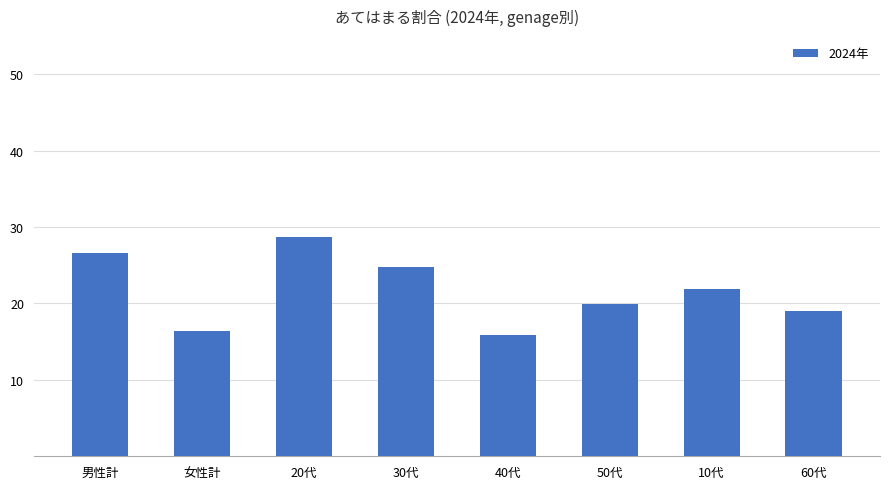

Are the bars grouped side by side (vs. stacked)?

No